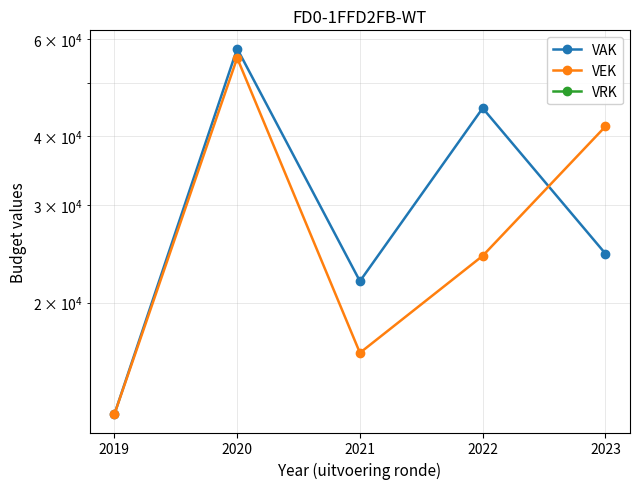

Where do VAK and VEK first cross each other?

2022 and 2023